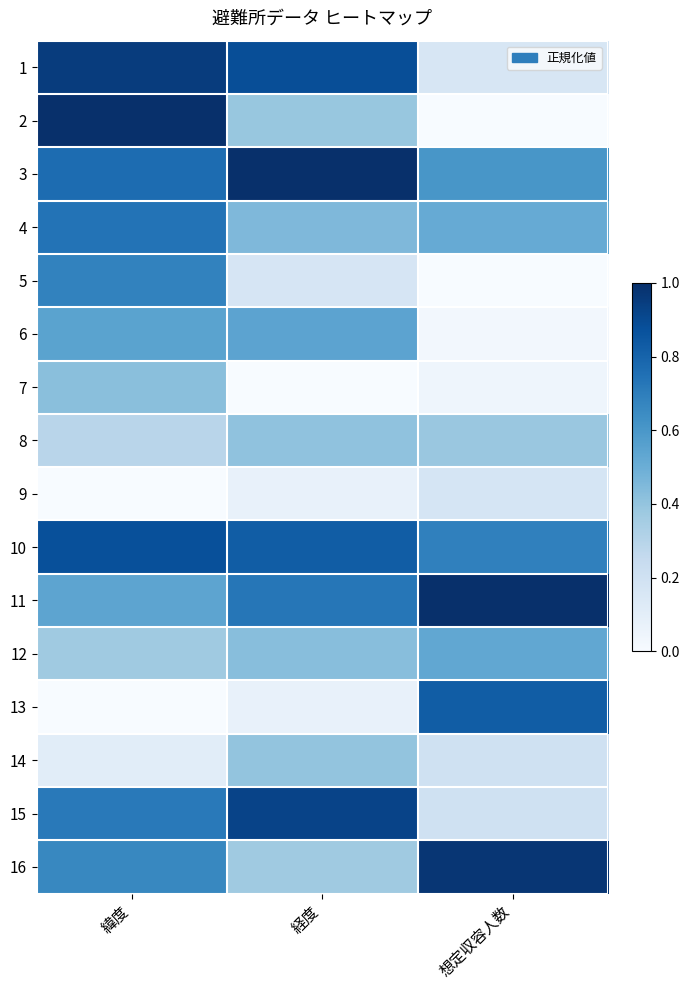

How many series are shown in this chart?

16